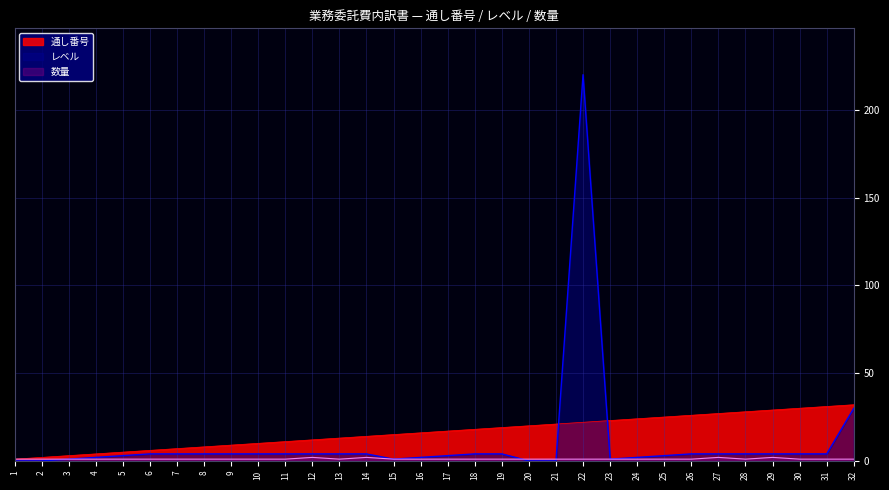

What is the difference between the maximum and minimum values in the 数量 series?

1